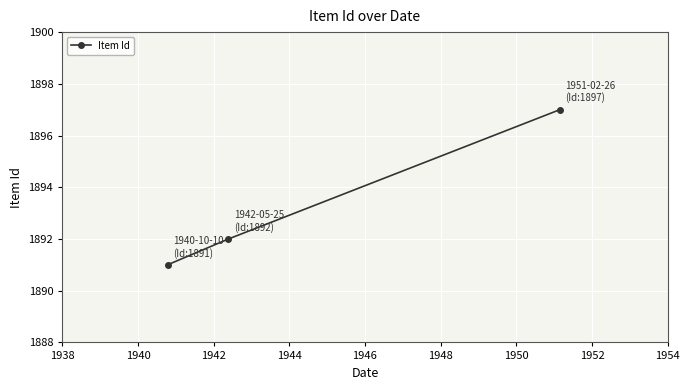

How many distinct data groups are displayed?

1